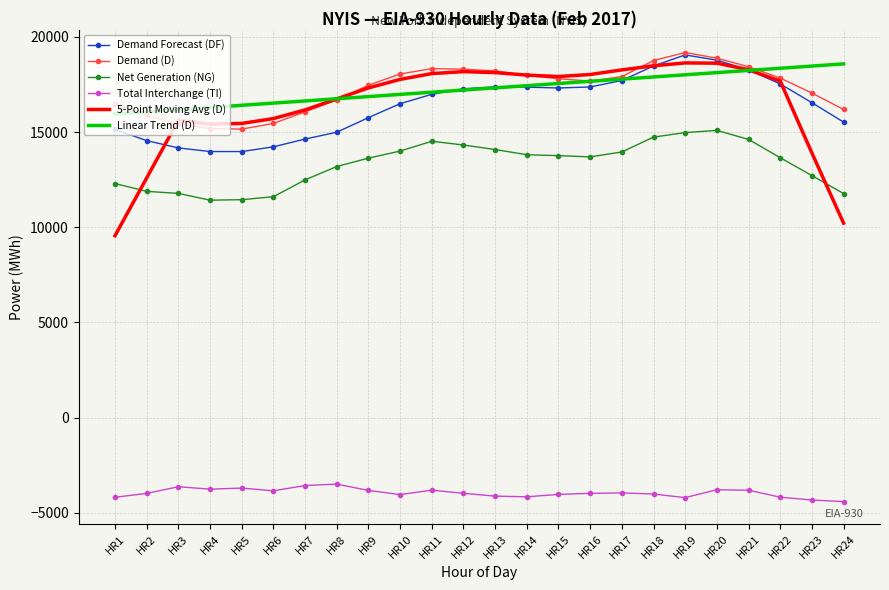

What are all the series names shown in the legend?

Demand Forecast (DF), Demand (D), Net Generation (NG), Total Interchange (TI), 5-Point Moving Avg (D), Linear Trend (D)